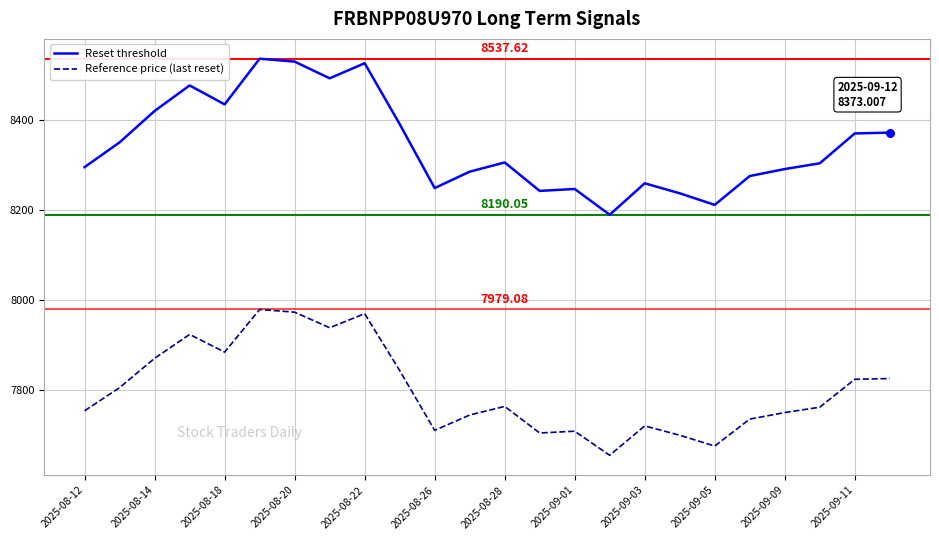

At how many categories does at least one series exceed 8537?

1